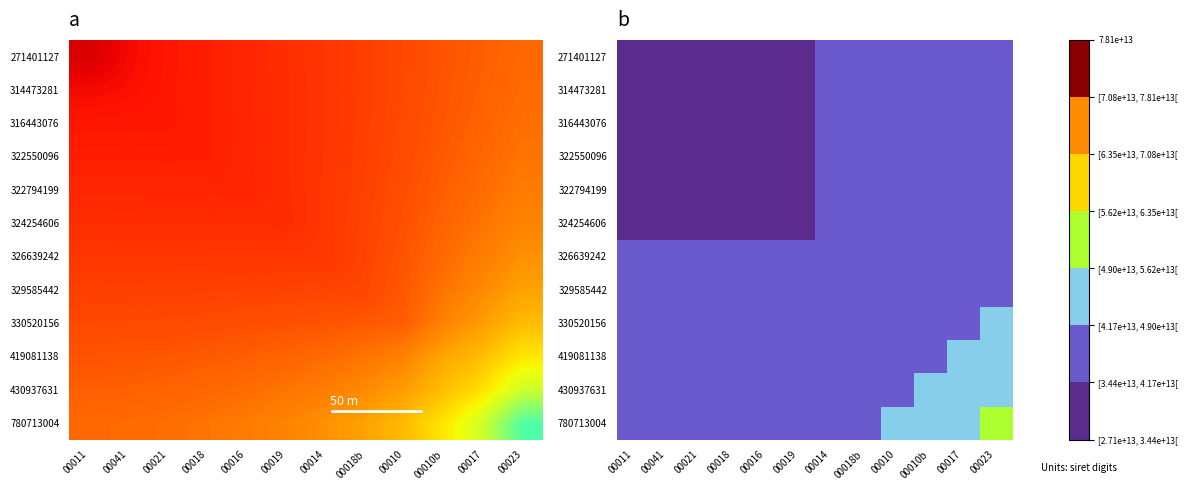

The value of 780713004 at 00011 is 55757231530262.8. True or false?

False